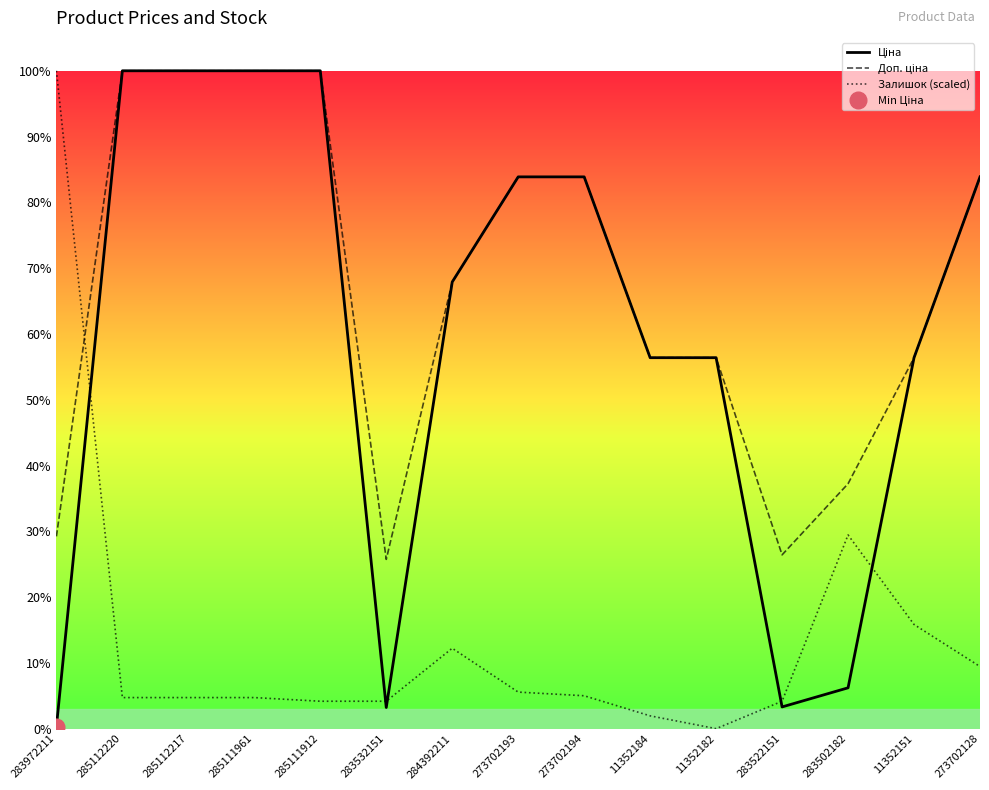

Which series has the largest range (max minus min)?

Залишок (scaled)